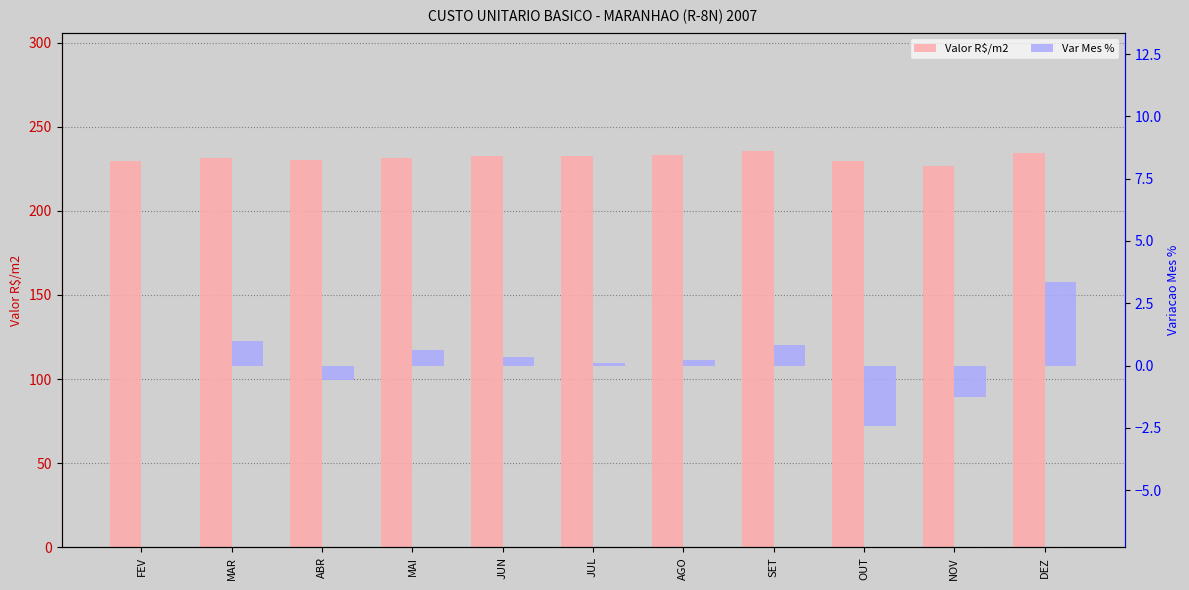

How many data points in Valor R$/m2 are above 231?

7